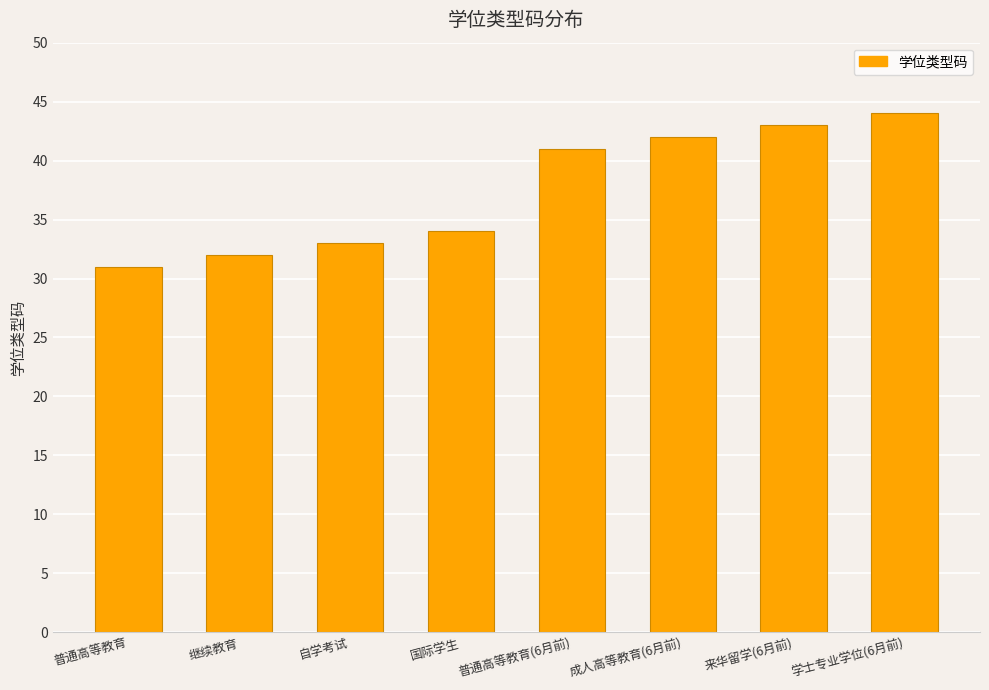

What is the sum of the values at 继续教育 and 成人高等教育(6月前)?

74